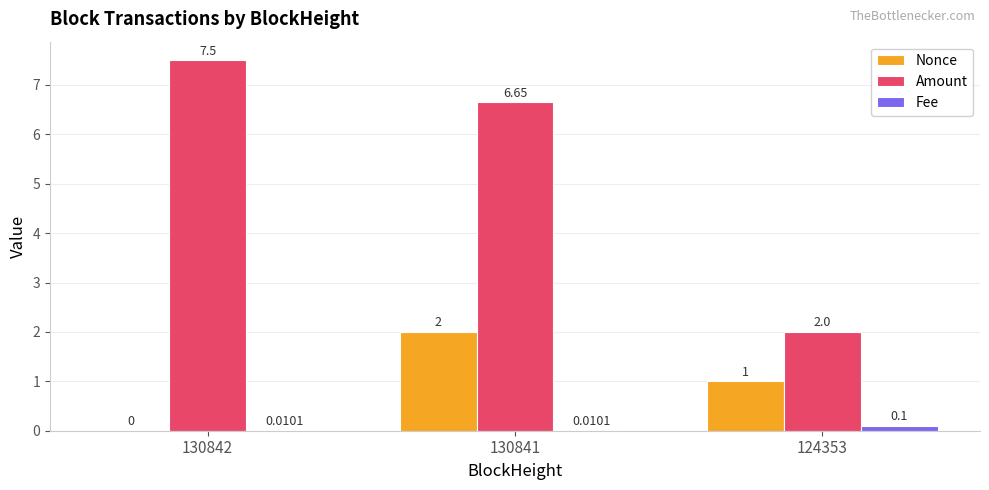

What is the maximum value shown in the chart?

7.5